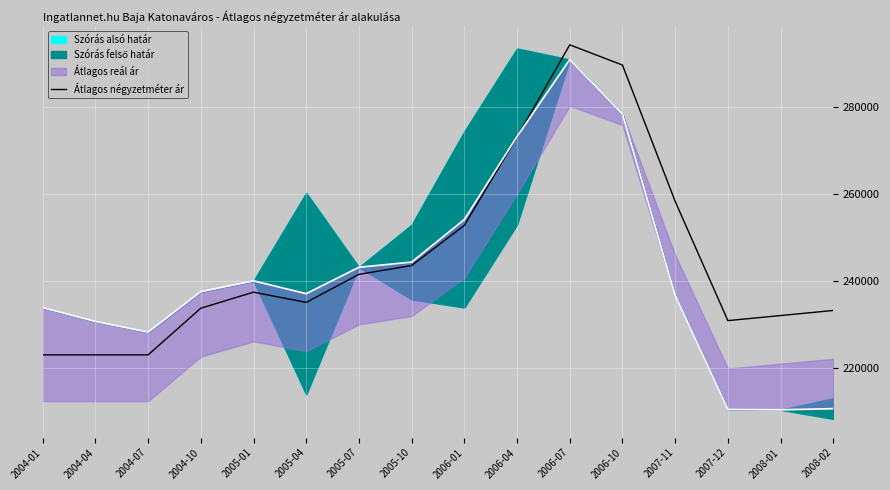

Reading left to right, extract all data points from this chart.

2004-01=223125.0	2004-04=223125.0	2004-07=223125.0	2004-10=233856.0	2005-01=237541.5	2005-04=235193.7	2005-07=241636.5	2005-10=243667.2	2006-01=252900.9	2006-04=273193.2	2006-07=294401.1	2006-10=289749.6	2007-11=258415.5	2007-12=231000.0	2008-01=232165.5	2008-02=233333.1